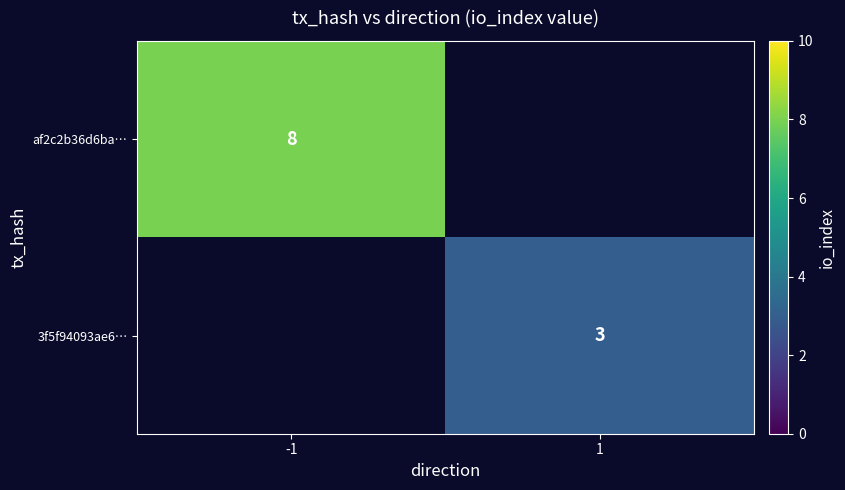

Is it true that af2c2b36d6ba… equals 8 at -1?

True